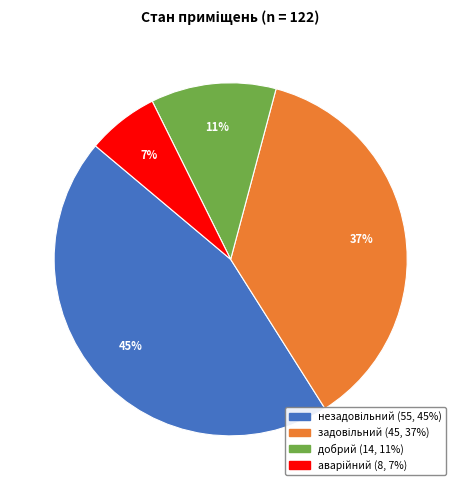

Does any single category account for the majority?

No